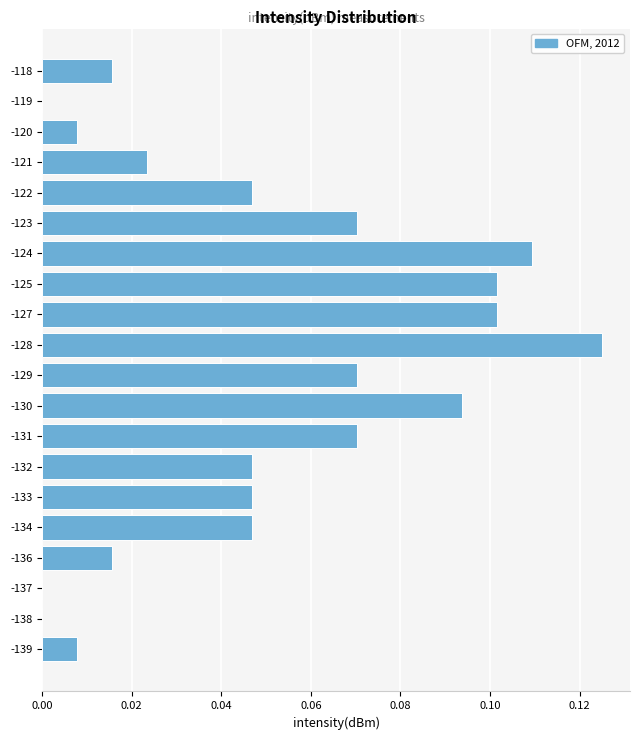

Between -136 and -133, which is larger?

-133